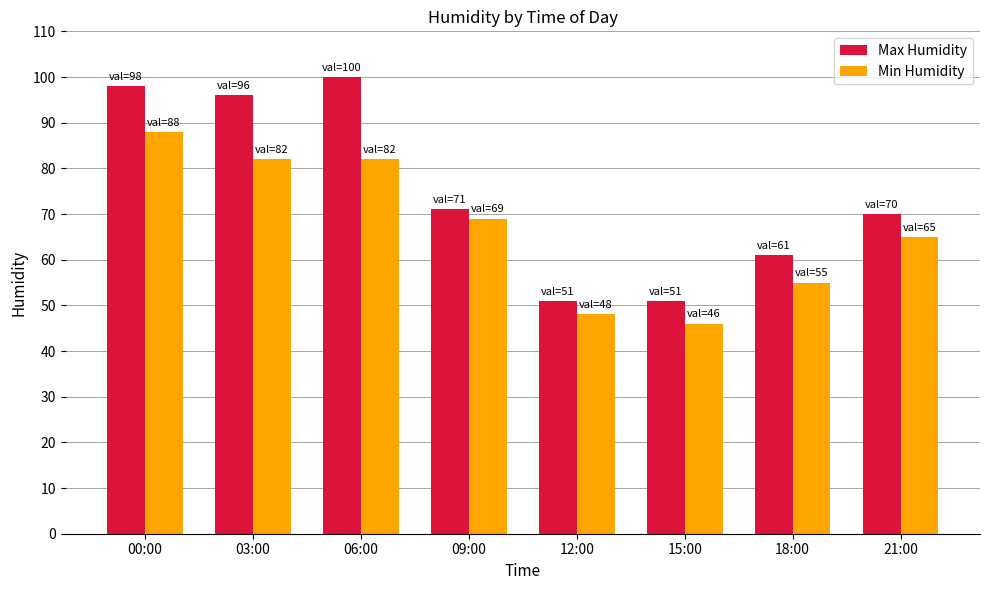

What are all the series names shown in the legend?

Max Humidity, Min Humidity